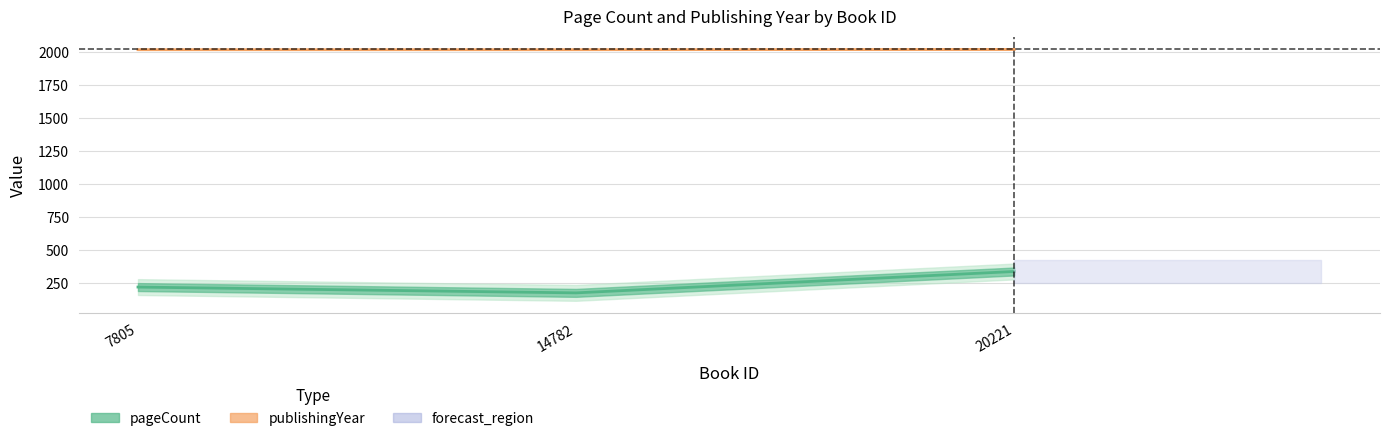

Rank the series by their average value, from lowest to highest.

pageCount, publishingYear